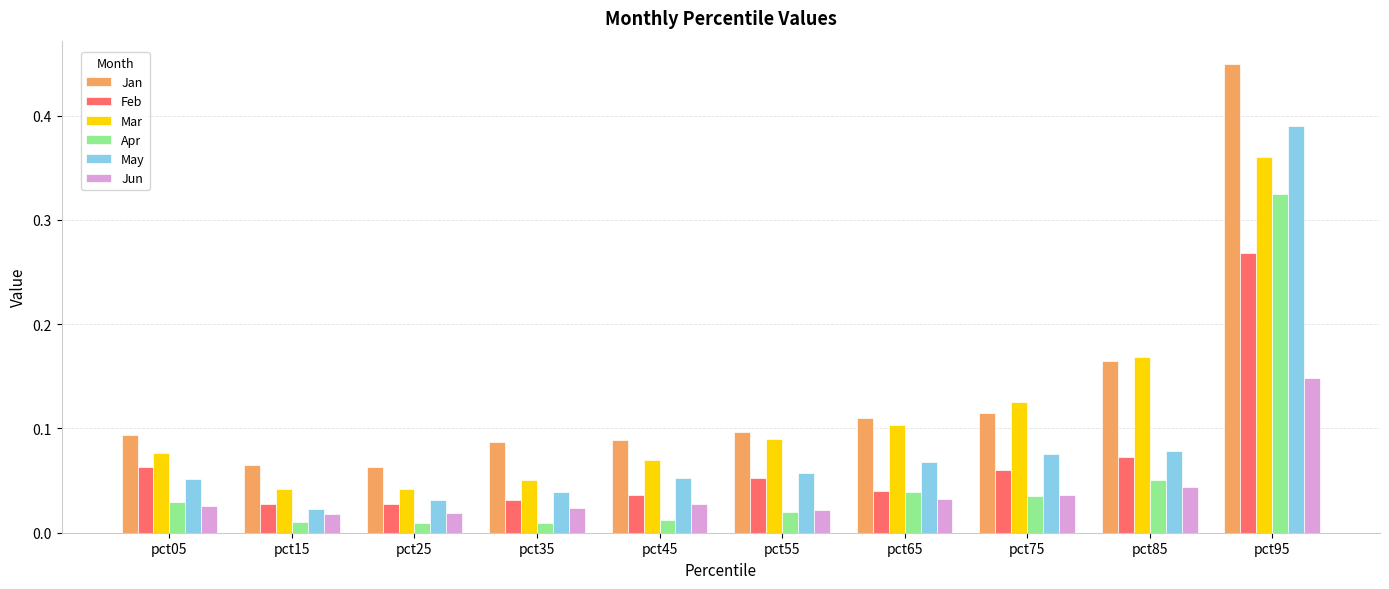

At pct45, list the series in order from largest to smallest.

Jan, Mar, May, Feb, Jun, Apr